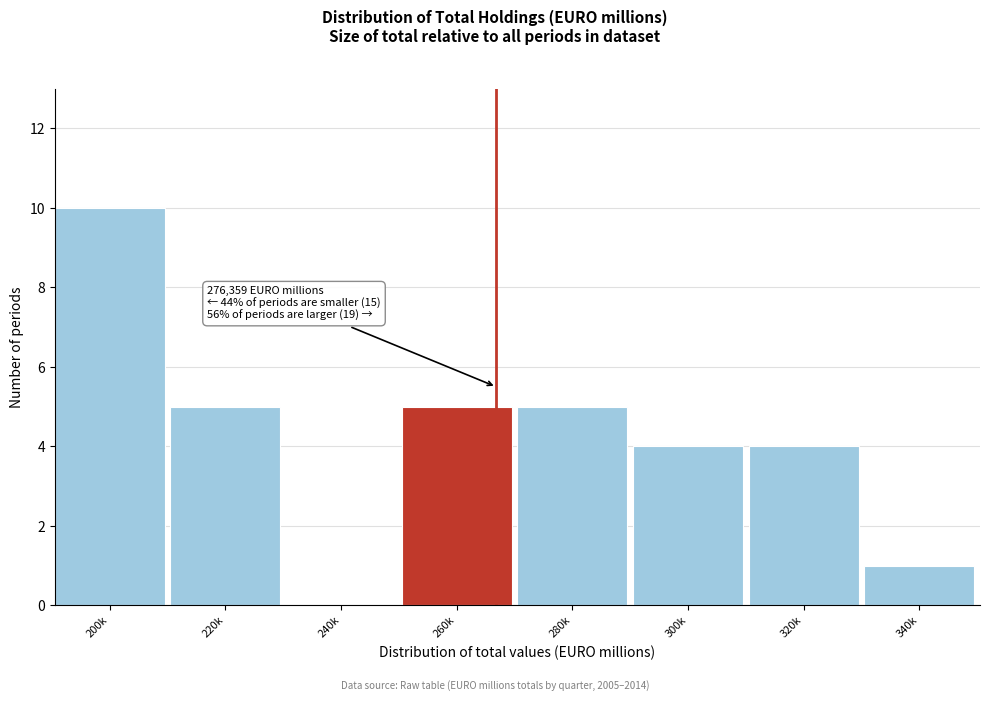

Reading left to right, what are all the values shown in this chart?

200k=10	220k=5	240k=0	260k=5	280k=5	300k=4	320k=4	340k=1